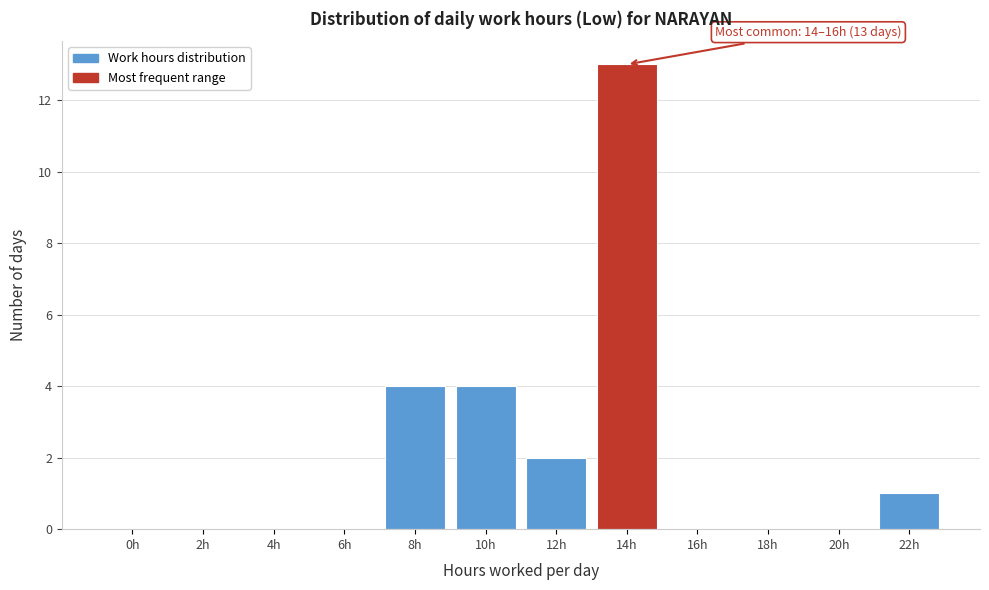

Reading right to left, transcribe all the data shown in this chart.

22h=1	20h=0	18h=0	16h=0	14h=13	12h=2	10h=4	8h=4	6h=0	4h=0	2h=0	0h=0